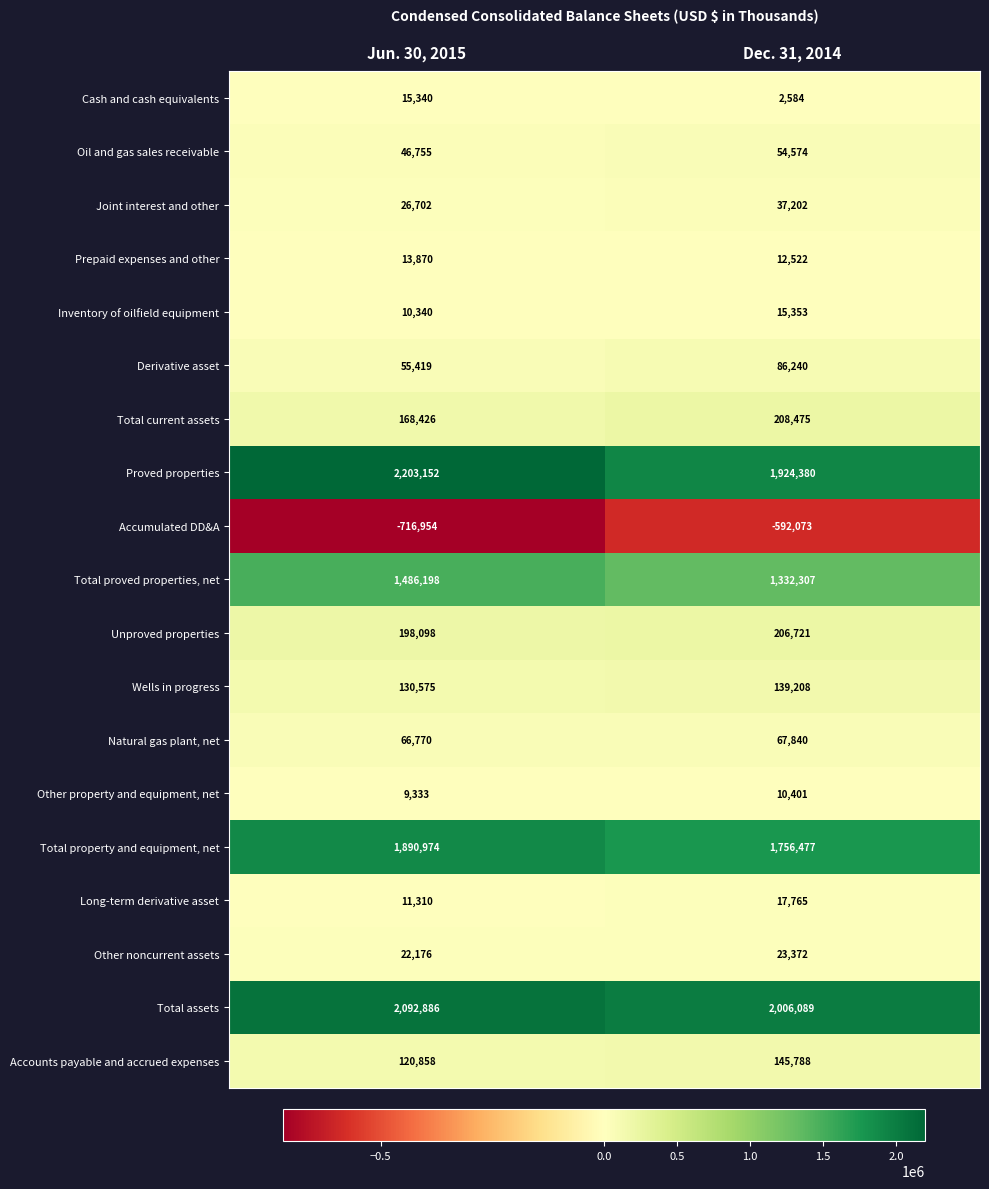

What is the difference between the Other property and equipment, net values at Jun. 30, 2015 and Dec. 31, 2014?

1068